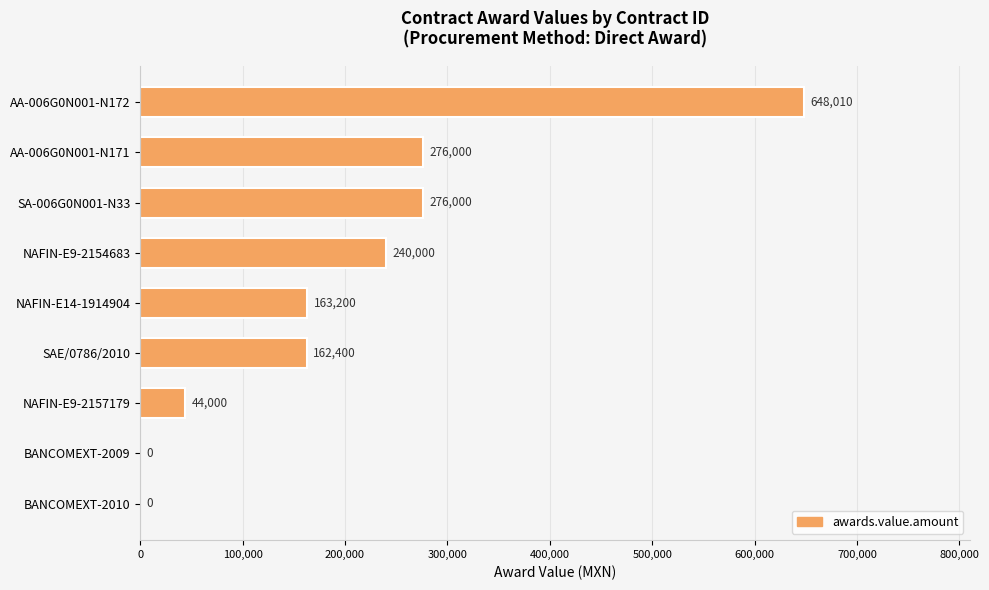

How many positive values are there?

7